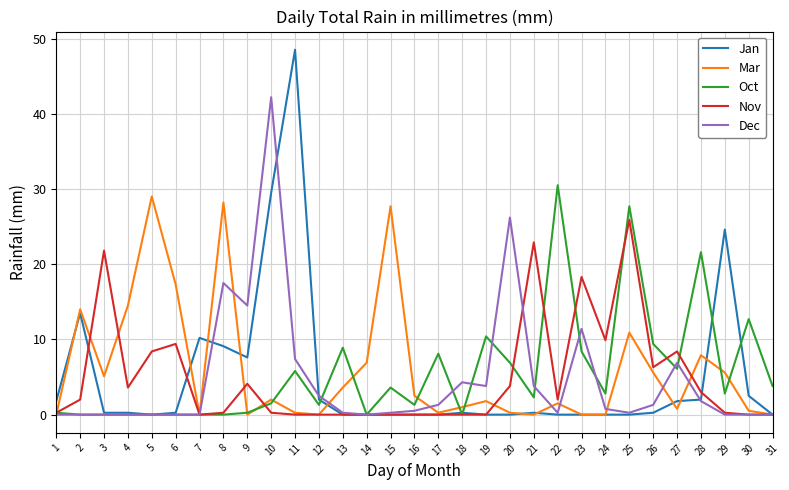

True or false: Oct has more than 1 interior local peaks.

True